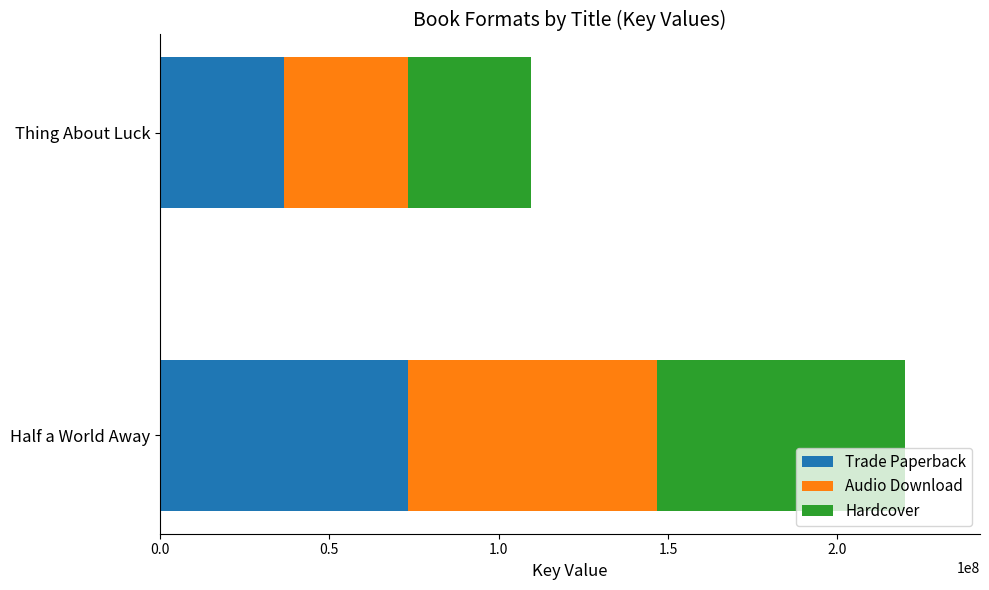

The value of Trade Paperback at Half a World Away is 73357547. True or false?

True